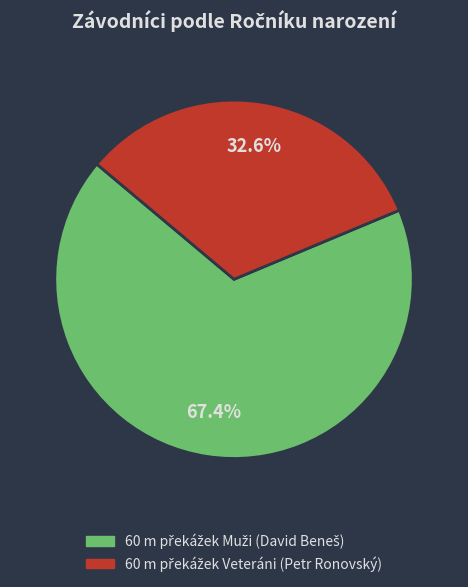

Is there a majority slice in this chart?

Yes